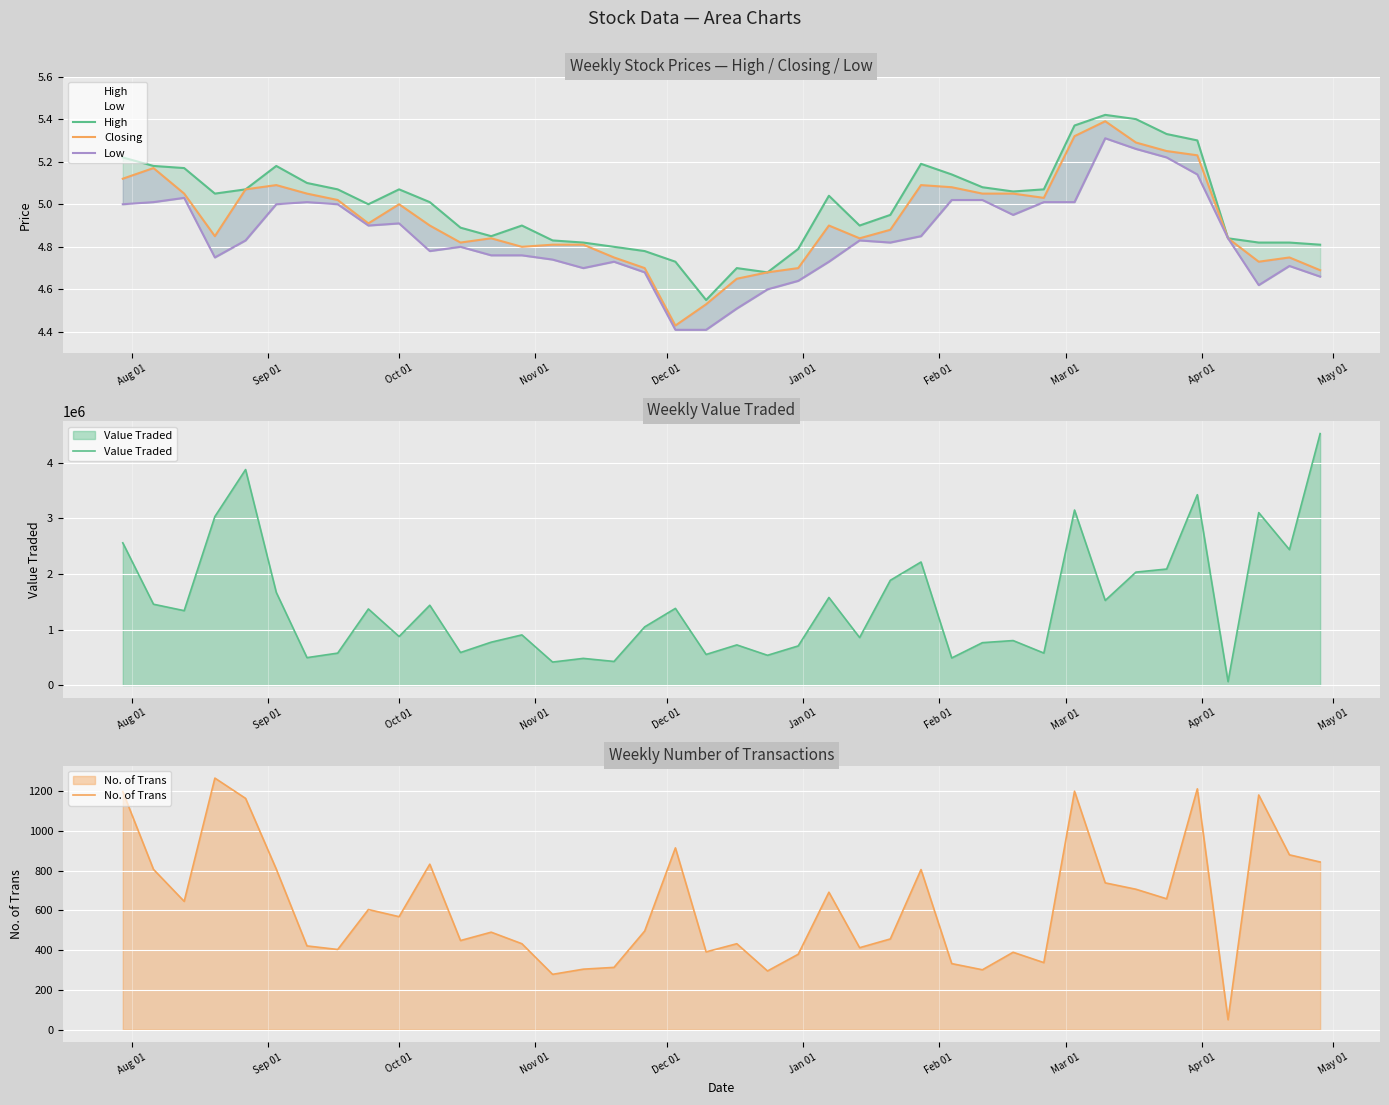

Reading left to right, list all the values displayed in this chart.

High: 5.2	5.2	5.2	5.0	5.1	5.2	5.1	5.1	5.0	5.1	5.0	4.9	4.8	4.9	4.8	4.8	4.8	4.8	4.7	4.5	4.7	4.7	4.8	5.0	4.9	5.0	5.2	5.1	5.1	5.1	5.1	5.4	5.4	5.4	5.3	5.3	4.8	4.8	4.8	4.8
Closing: 5.1	5.2	5.0	4.8	5.1	5.1	5.0	5.0	4.9	5.0	4.9	4.8	4.8	4.8	4.8	4.8	4.8	4.7	4.4	4.5	4.7	4.7	4.7	4.9	4.8	4.9	5.1	5.1	5.0	5.0	5.0	5.3	5.4	5.3	5.2	5.2	4.8	4.7	4.8	4.7
Low: 5.0	5.0	5.0	4.8	4.8	5.0	5.0	5.0	4.9	4.9	4.8	4.8	4.8	4.8	4.7	4.7	4.7	4.7	4.4	4.4	4.5	4.6	4.6	4.7	4.8	4.8	4.8	5.0	5.0	5.0	5.0	5.0	5.3	5.3	5.2	5.1	4.8	4.6	4.7	4.7
Value Traded: 2559713.0	1455338.0	1339636.0	3033035.0	3877960.0	1667608.0	494505.0	575956.0	1370130.0	874831.0	1437165.0	587057.0	772689.0	903571.0	415120.0	481120.0	426115.0	1048409.0	1380560.0	551884.0	723583.0	536856.0	705437.0	1576867.0	856150.0	1885518.0	2214980.0	488886.0	763889.0	801824.0	576782.0	3149575.0	1523168.0	2032731.0	2088219.0	3425508.0	63728.0	3103262.0	2437387.0	4524247.0
No. of Trans: 1197.0	806.0	645.0	1265.0	1163.0	807.0	421.0	403.0	604.0	568.0	832.0	448.0	490.0	432.0	278.0	304.0	313.0	496.0	914.0	391.0	432.0	295.0	379.0	691.0	412.0	456.0	805.0	332.0	301.0	389.0	337.0	1199.0	738.0	706.0	658.0	1211.0	50.0	1180.0	879.0	843.0